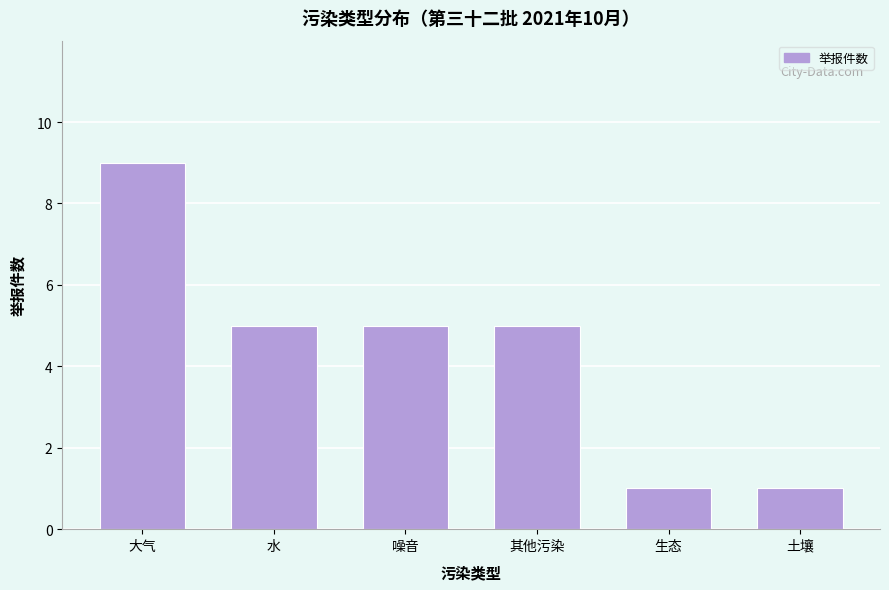

Reading right to left, extract all data points from this chart.

土壤=1	生态=1	其他污染=5	噪音=5	水=5	大气=9